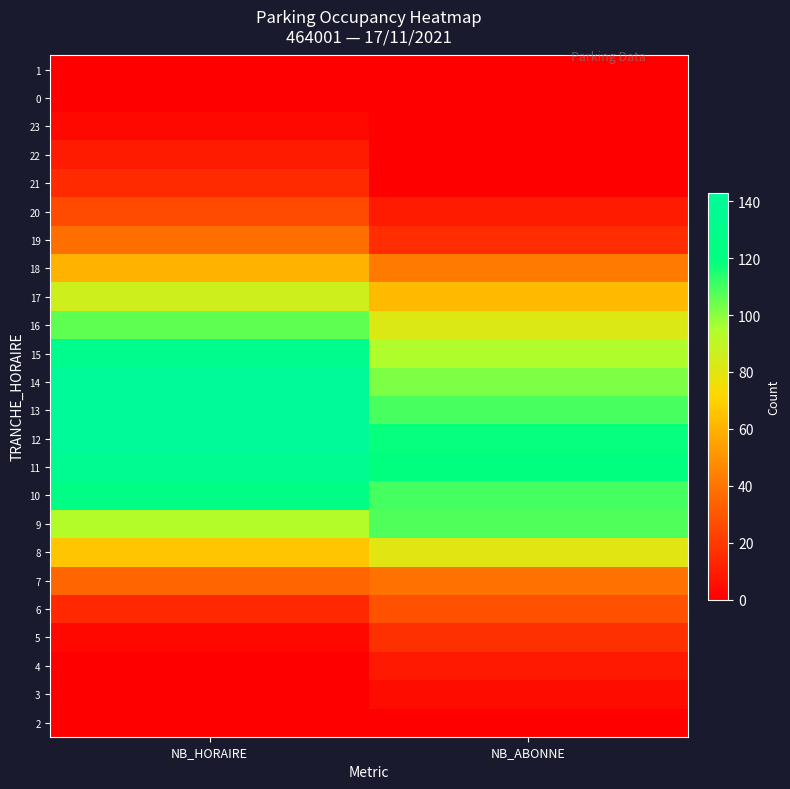

Reading left to right, transcribe all the data shown in this chart.

2: NB_HORAIRE=0	NB_ABONNE=0
3: NB_HORAIRE=0	NB_ABONNE=5
4: NB_HORAIRE=0	NB_ABONNE=9
5: NB_HORAIRE=3	NB_ABONNE=17
6: NB_HORAIRE=14	NB_ABONNE=28
7: NB_HORAIRE=35	NB_ABONNE=39
8: NB_HORAIRE=66	NB_ABONNE=80
9: NB_HORAIRE=93	NB_ABONNE=108
10: NB_HORAIRE=124	NB_ABONNE=110
11: NB_HORAIRE=135	NB_ABONNE=119
12: NB_HORAIRE=143	NB_ABONNE=118
13: NB_HORAIRE=142	NB_ABONNE=109
14: NB_HORAIRE=143	NB_ABONNE=102
15: NB_HORAIRE=131	NB_ABONNE=94
16: NB_HORAIRE=106	NB_ABONNE=82
17: NB_HORAIRE=86	NB_ABONNE=63
18: NB_HORAIRE=60	NB_ABONNE=42
19: NB_HORAIRE=38	NB_ABONNE=16
20: NB_HORAIRE=26	NB_ABONNE=10
21: NB_HORAIRE=15	NB_ABONNE=0
22: NB_HORAIRE=10	NB_ABONNE=0
23: NB_HORAIRE=3	NB_ABONNE=0
0: NB_HORAIRE=0	NB_ABONNE=0
1: NB_HORAIRE=0	NB_ABONNE=0